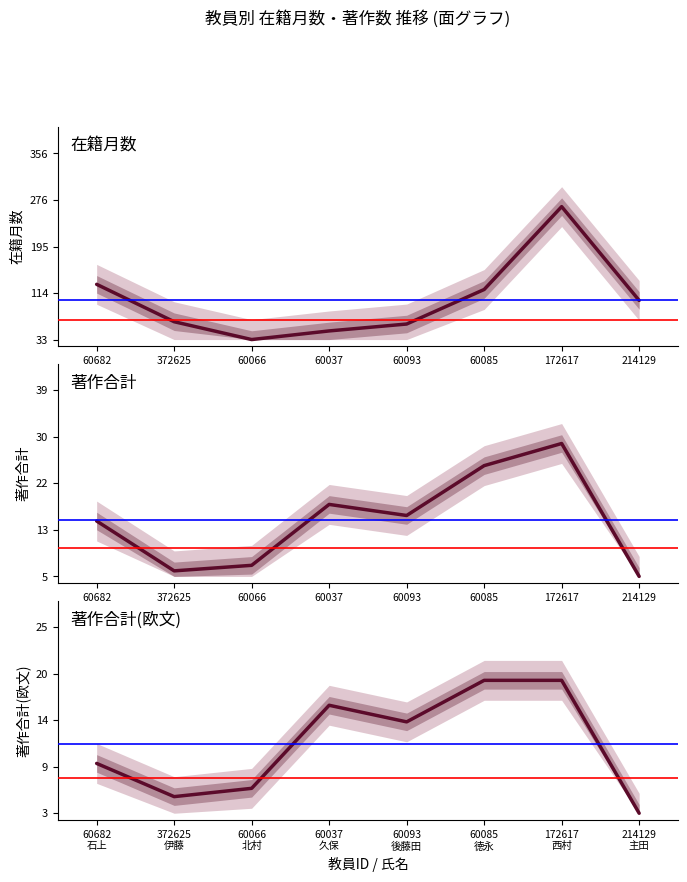

How many lines are shown in the chart?

3